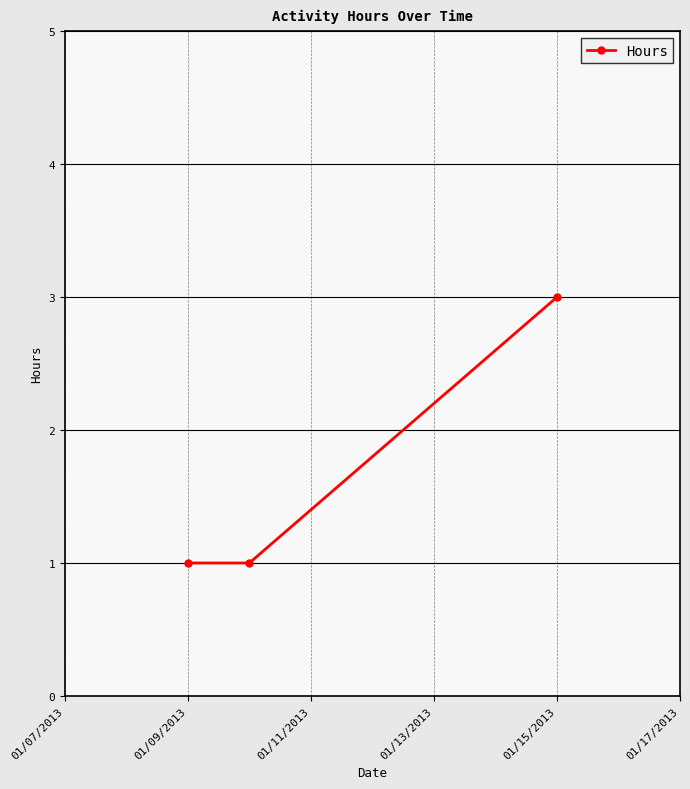

Reading left to right, what are all the values shown in this chart?

1	1	3